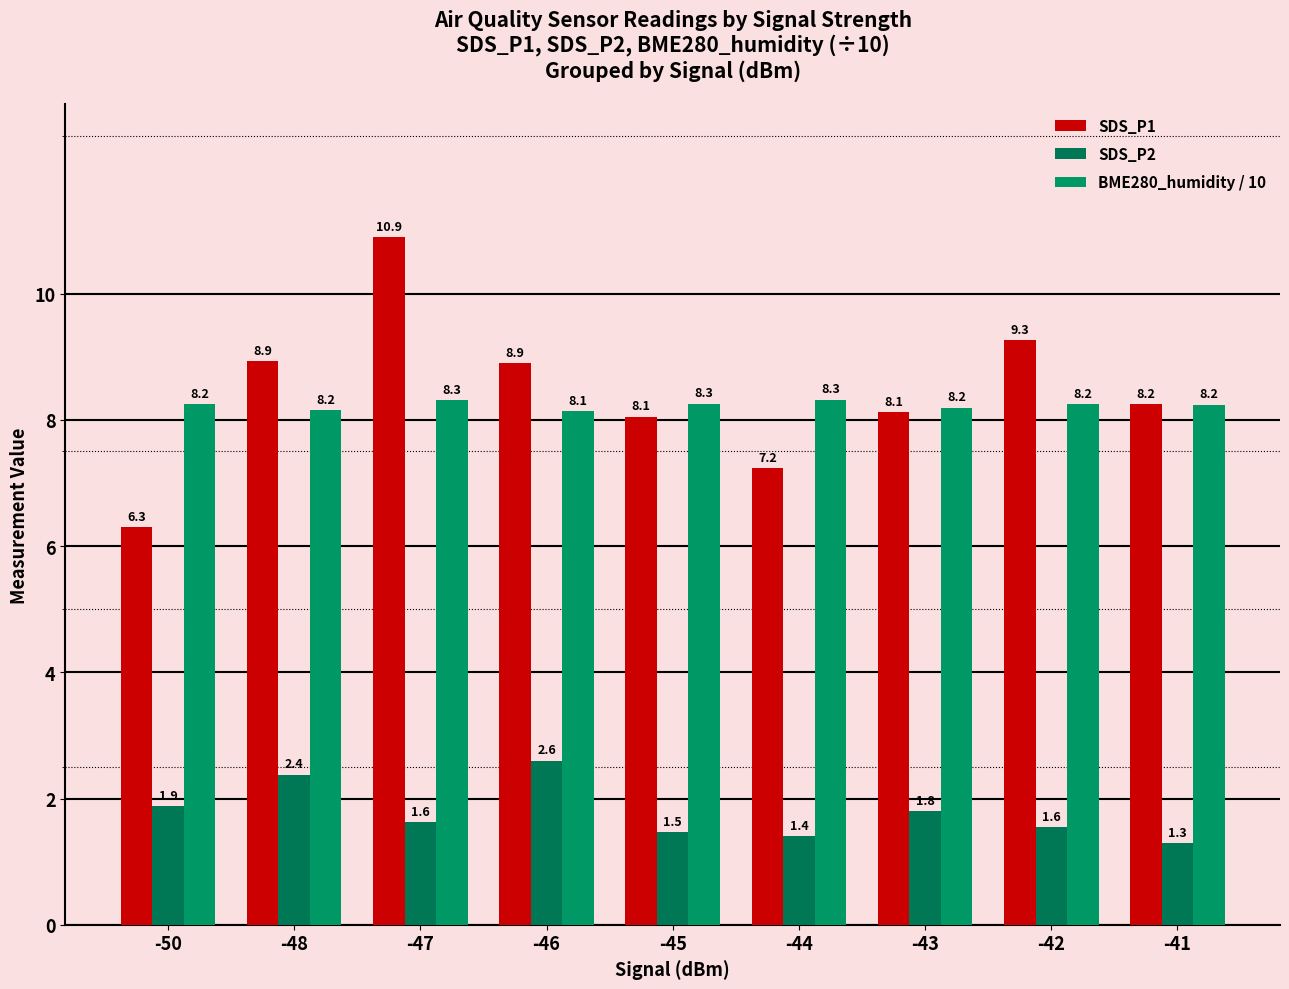

Which series changed the most between -50 and -48?

SDS_P1